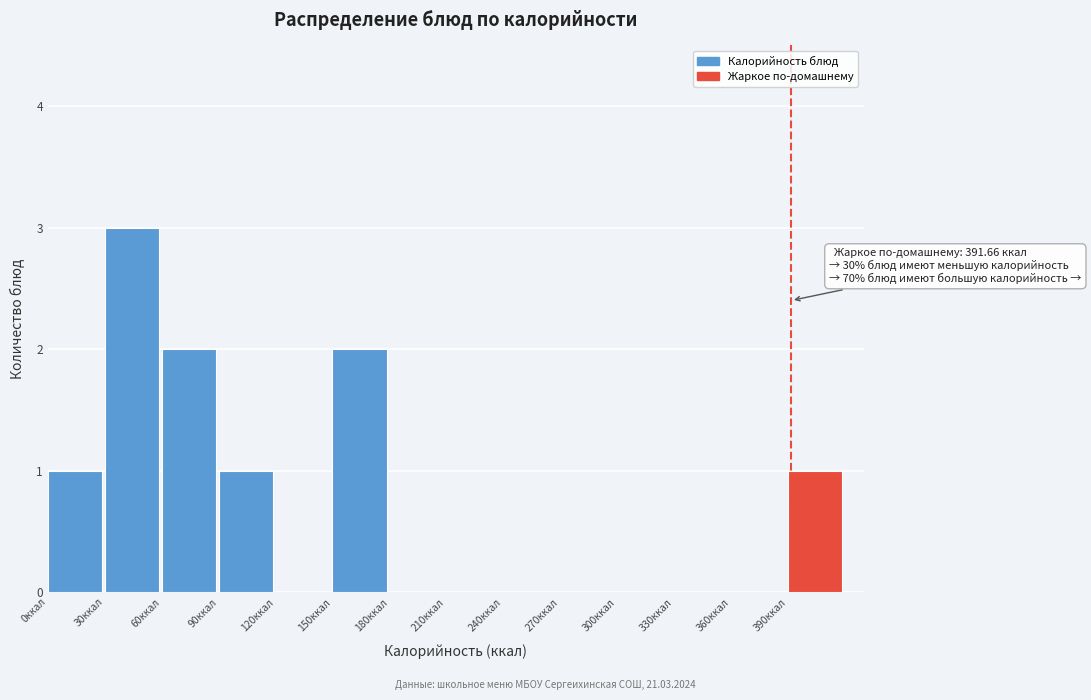

Over which range of the x-axis is the bar tallest?

30 to 60